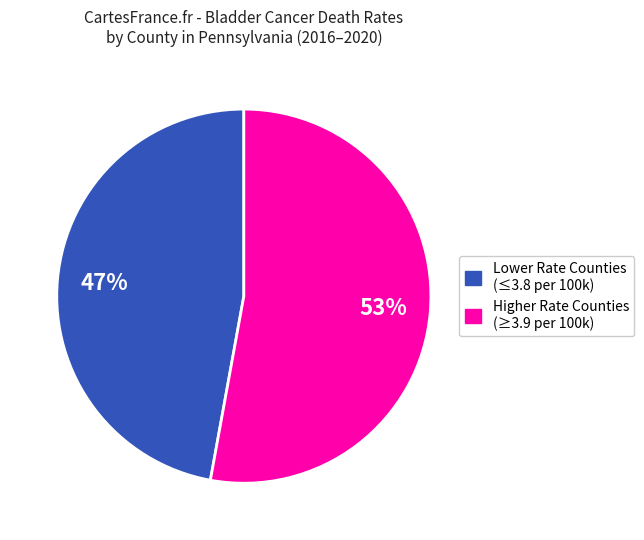

To the nearest percent, what is the average slice percentage?

50%